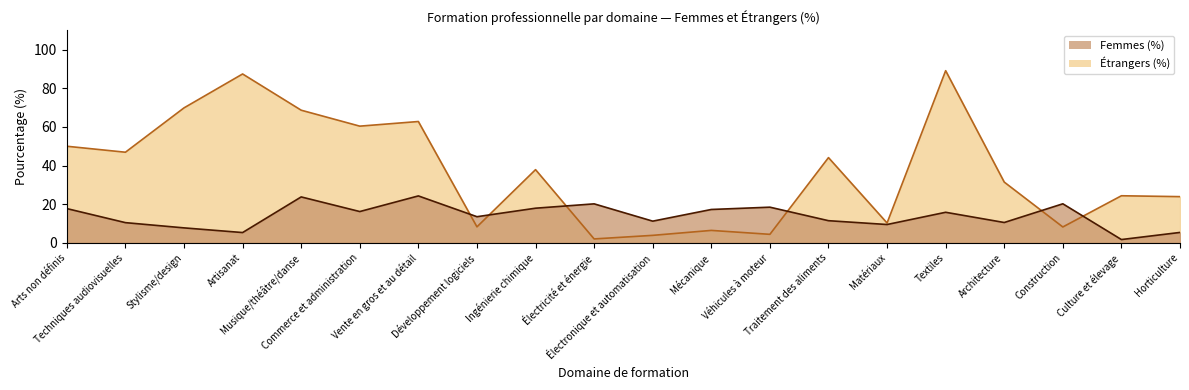

Which series has the widest spread of values?

Femmes (%)